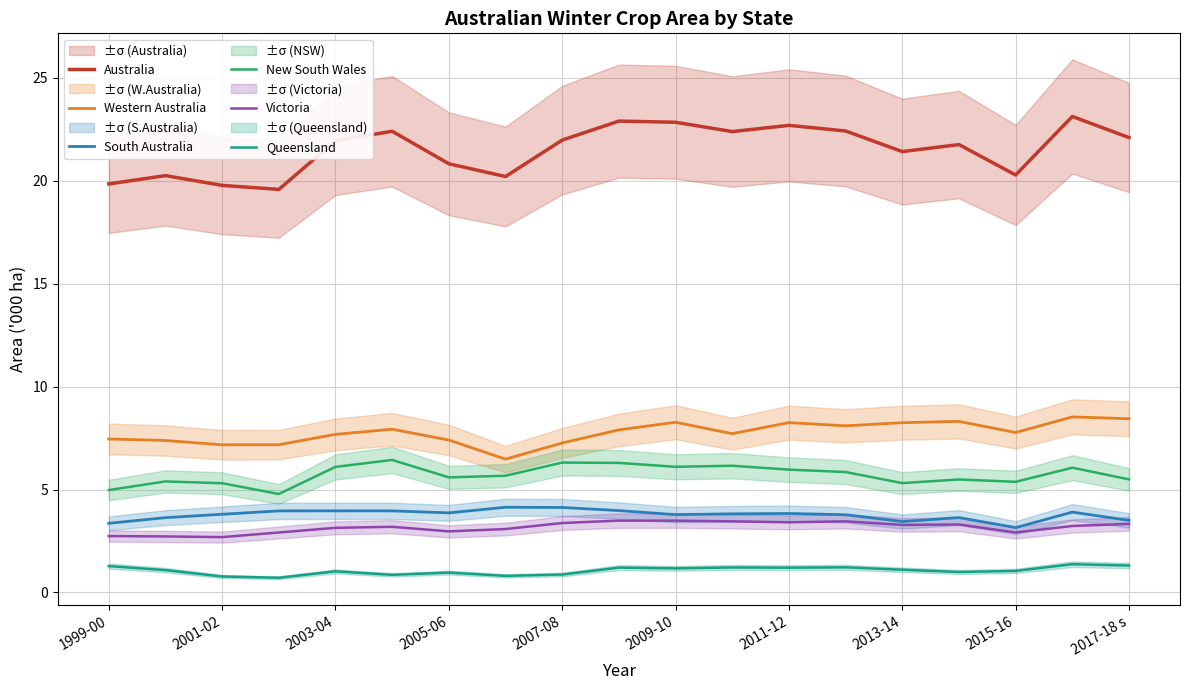

True or false: Western Australia and South Australia intersect in this chart.

False